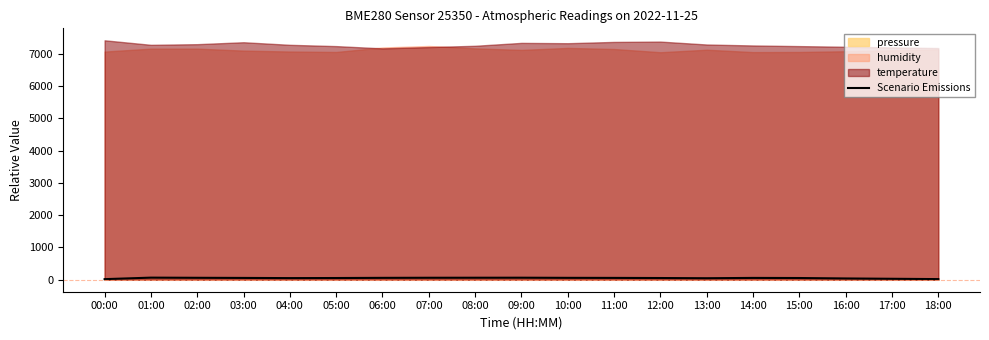

How many values are below 56?

9